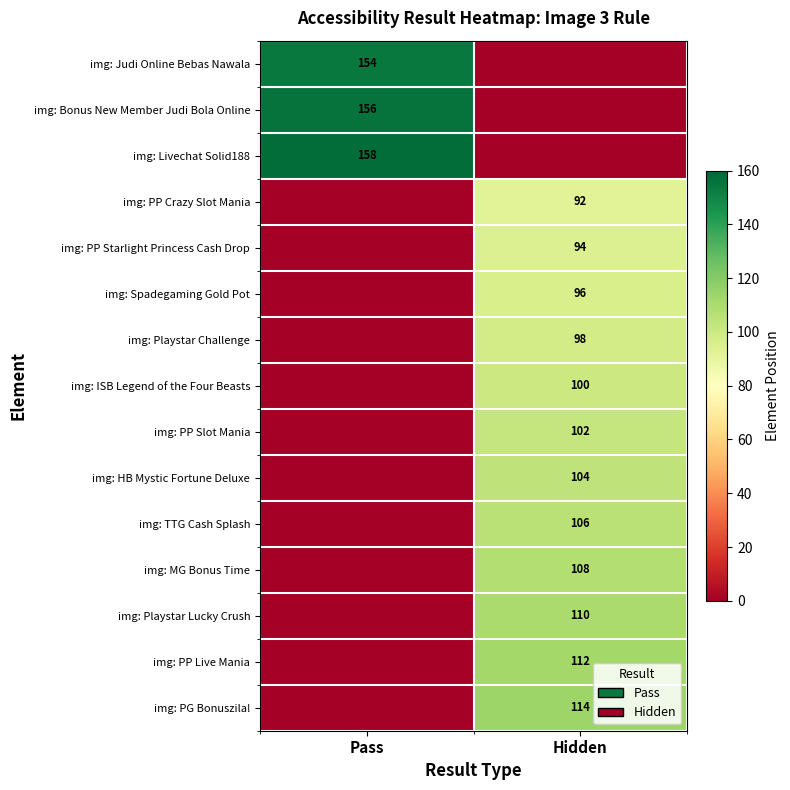

How many data points does each series have?

2